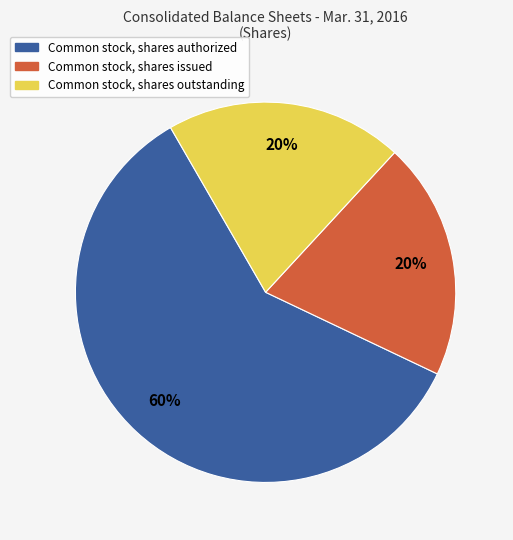

What is the largest slice in the pie chart?

Common stock, shares authorized